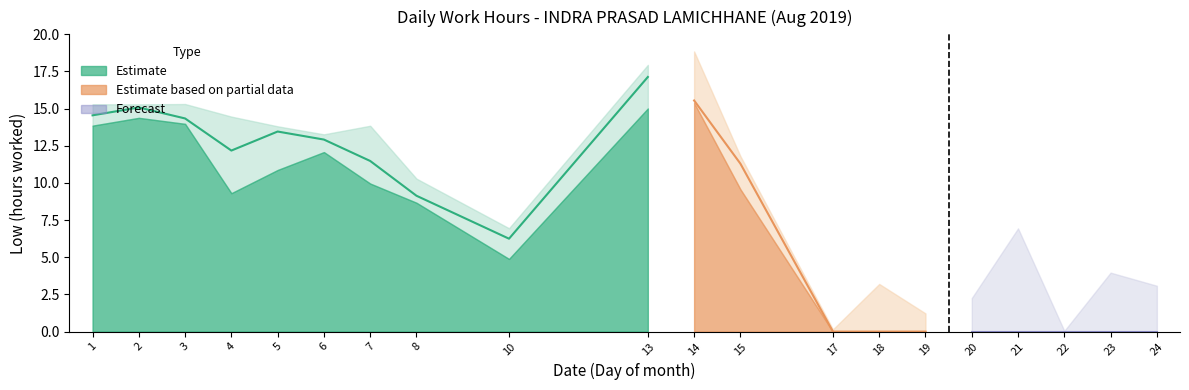

What is the difference between the values at 5 and 22?

13.5